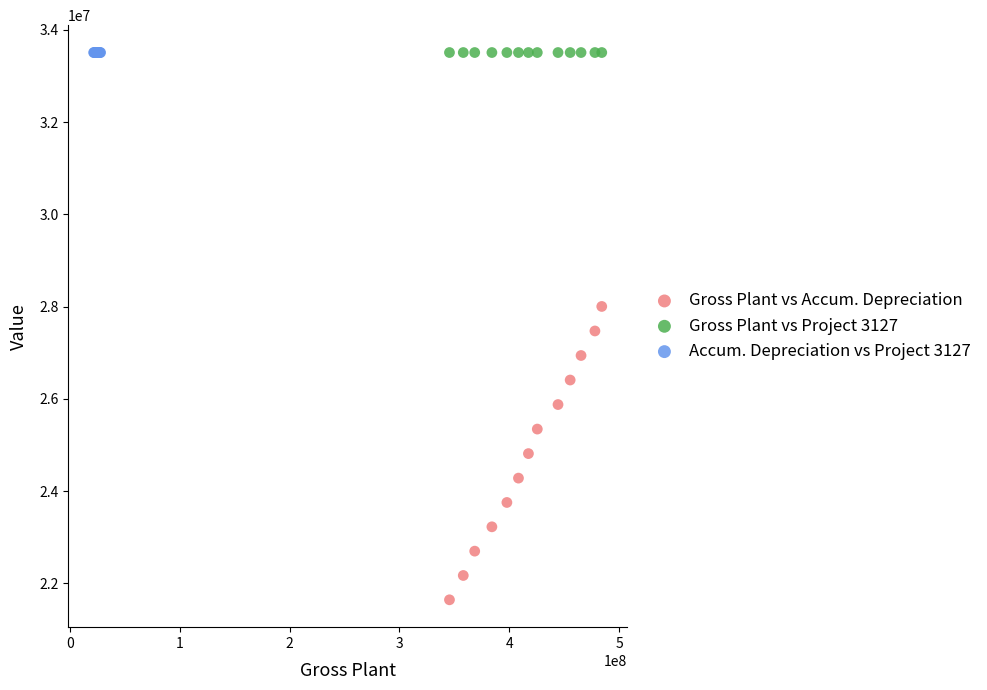

Which series reaches the minimum Y coordinate?

Gross Plant vs Accum. Depreciation